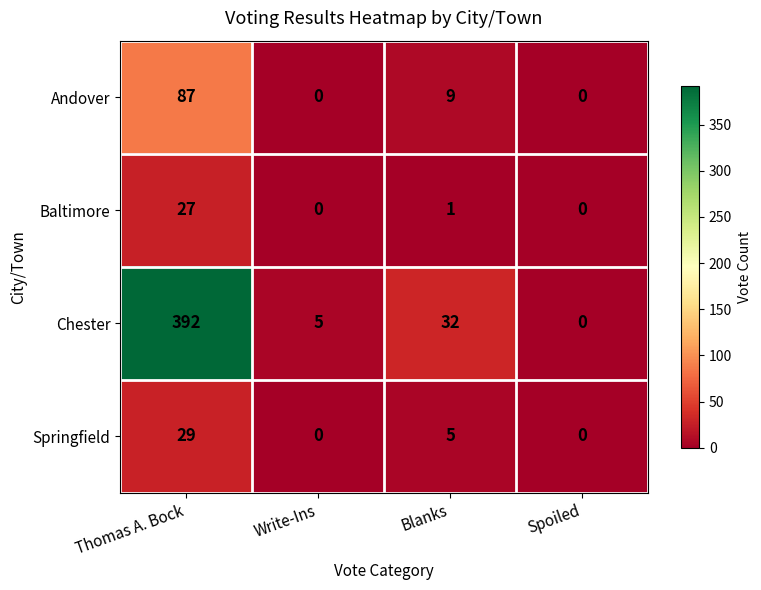

The Andover series shows 146 at Thomas A. Bock. True or false?

False